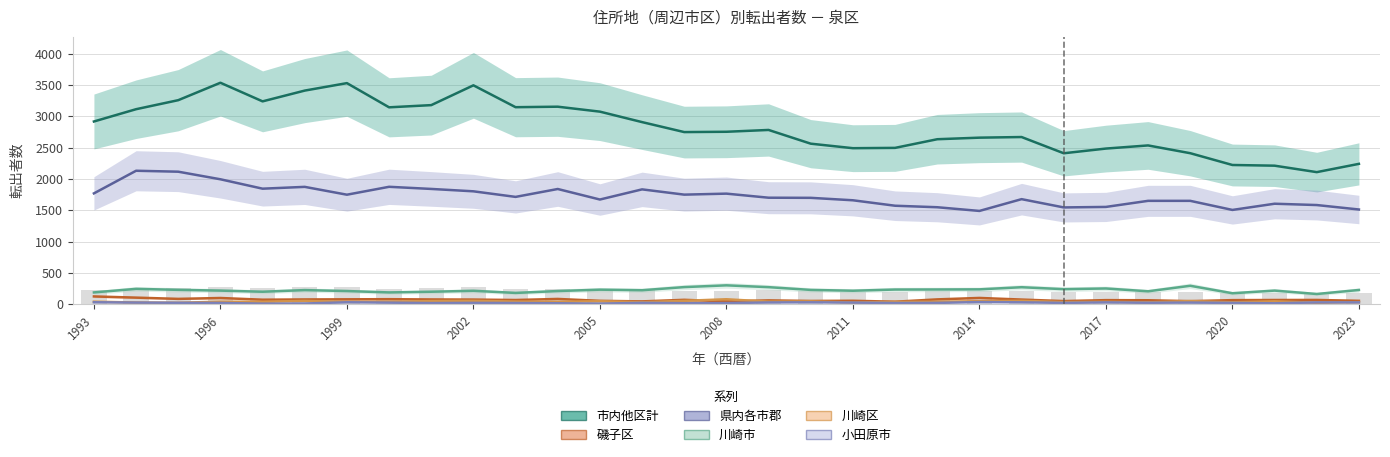

Rank the series by their maximum value, from lowest to highest.

小田原市, 川崎区, 磯子区, 川崎市, 県内各市郡, 市内他区計